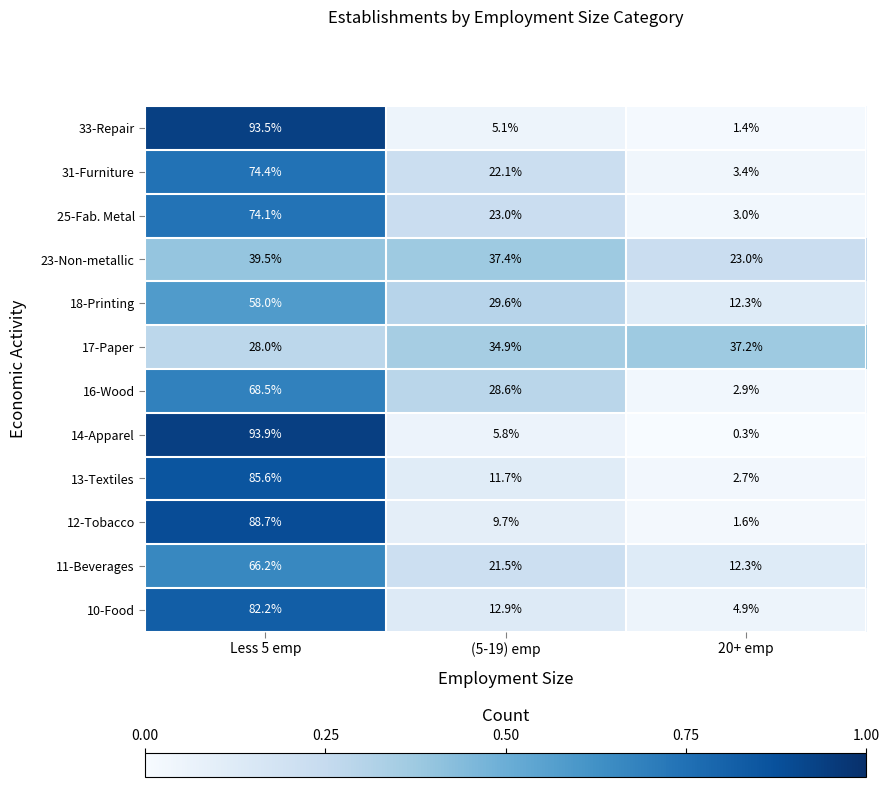

At how many categories does at least one series exceed 0?

3